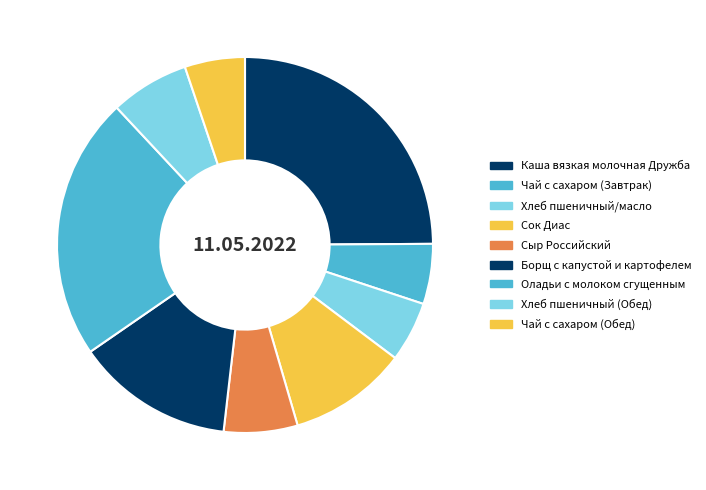

The Чай с сахаром (Завтрак) slice represents 20% of the pie. True or false?

False